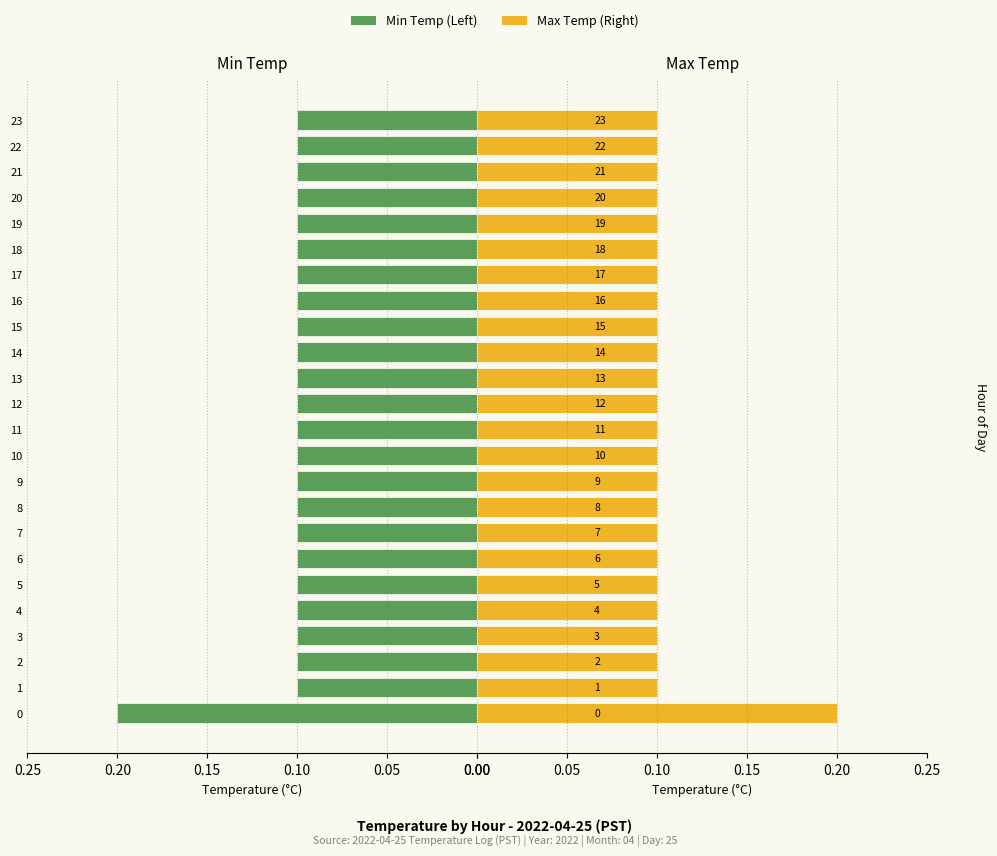

What is the difference between the Max Temp (Right) values at 14 and 0.00?

0.1